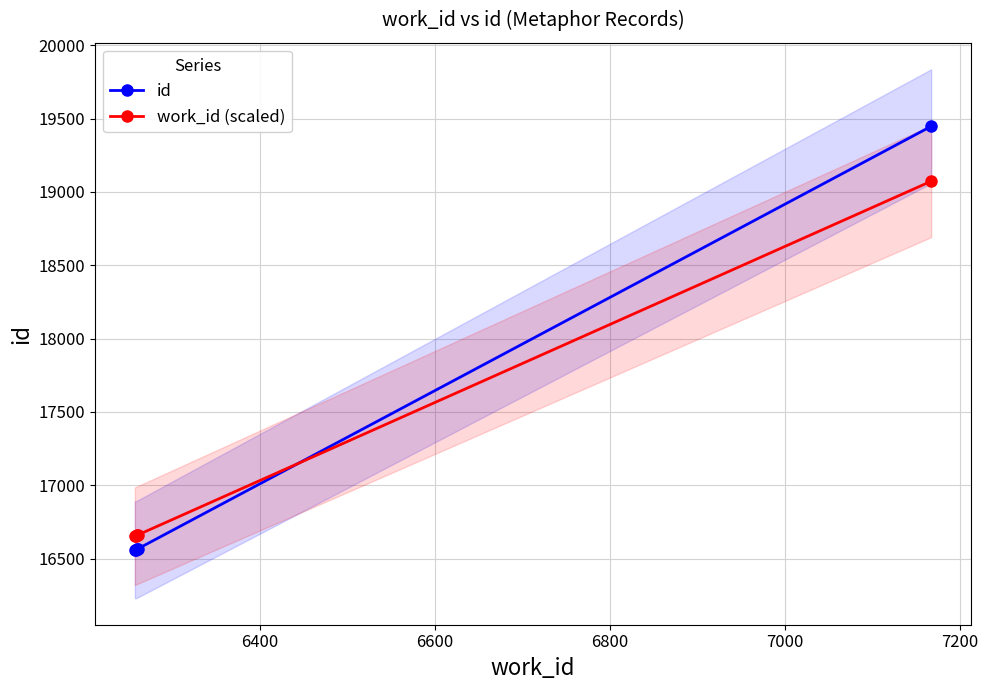

After their last crossing, which series has the higher values: id or work_id (scaled)?

id